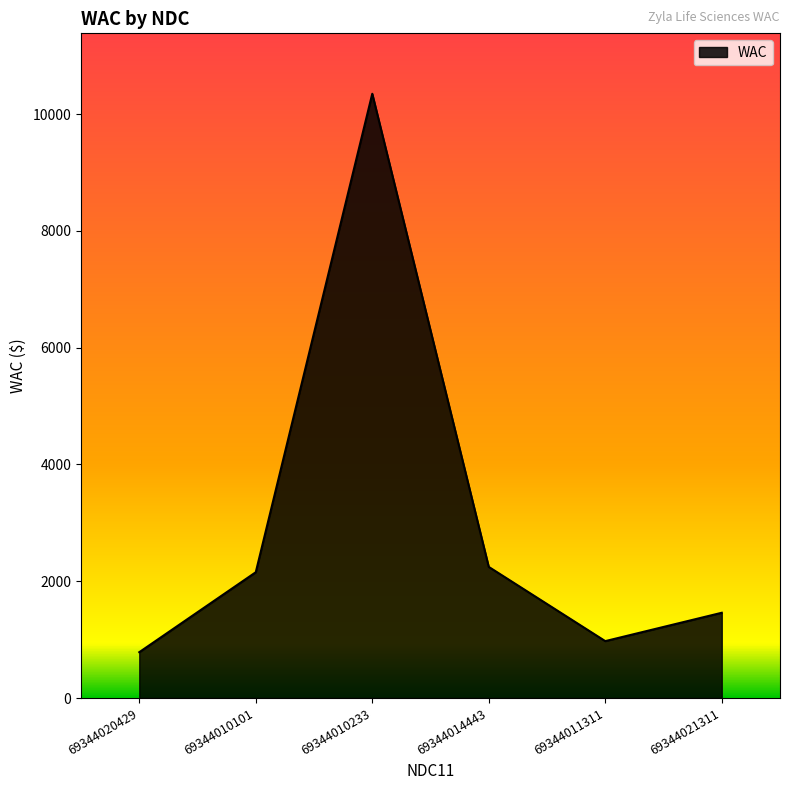

List the labels in order of value, largest first.

69344010233, 69344014443, 69344010101, 69344021311, 69344011311, 69344020429